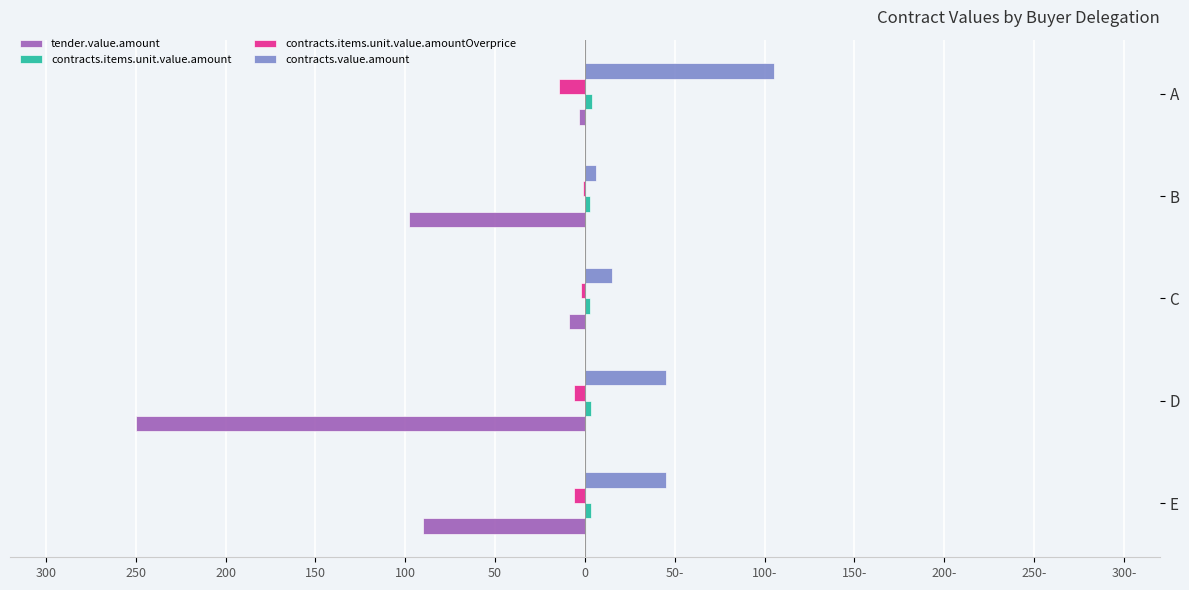

How many values in the contracts.items.unit.value.amountOverprice series exceed -6?

2